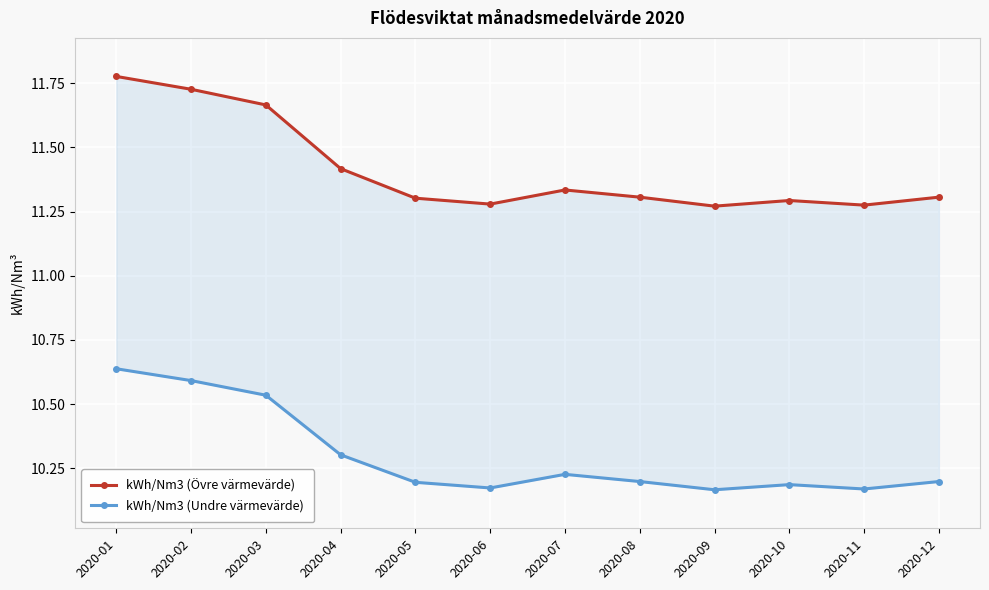

At which category does the chart reach its peak across all series?

2020-01